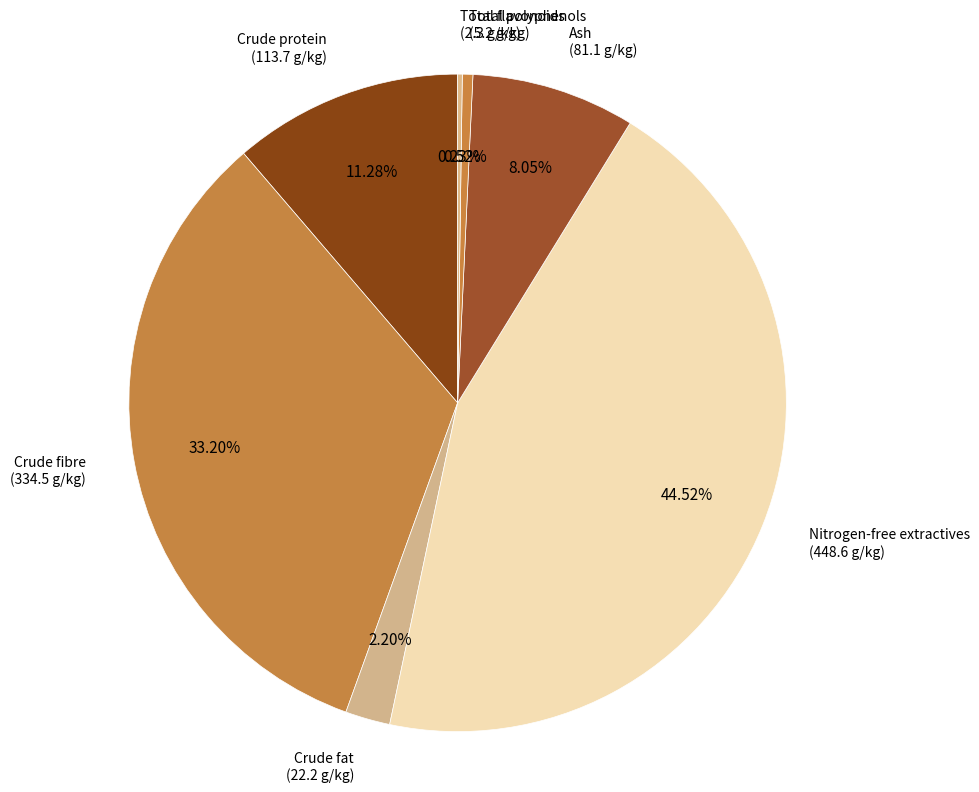

Combined, do Ash and Total polyphenols account for over 50%?

No